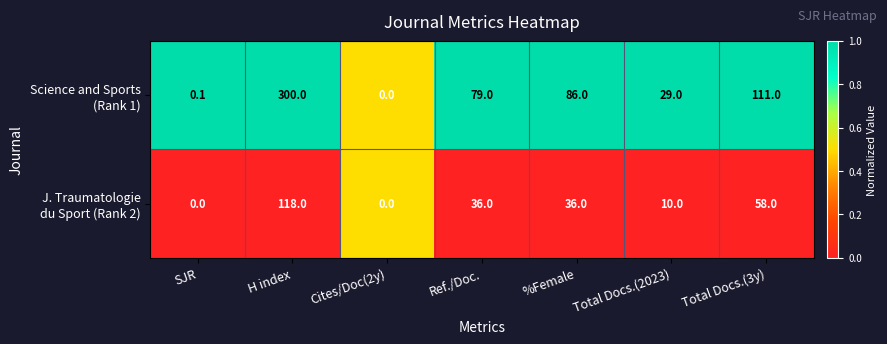

At which category is the sum across all series the highest?

H index